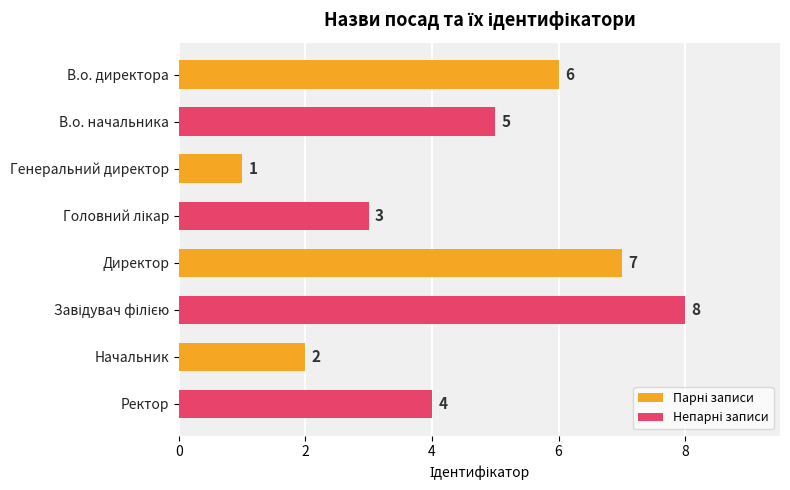

What is the maximum value shown in the chart?

8